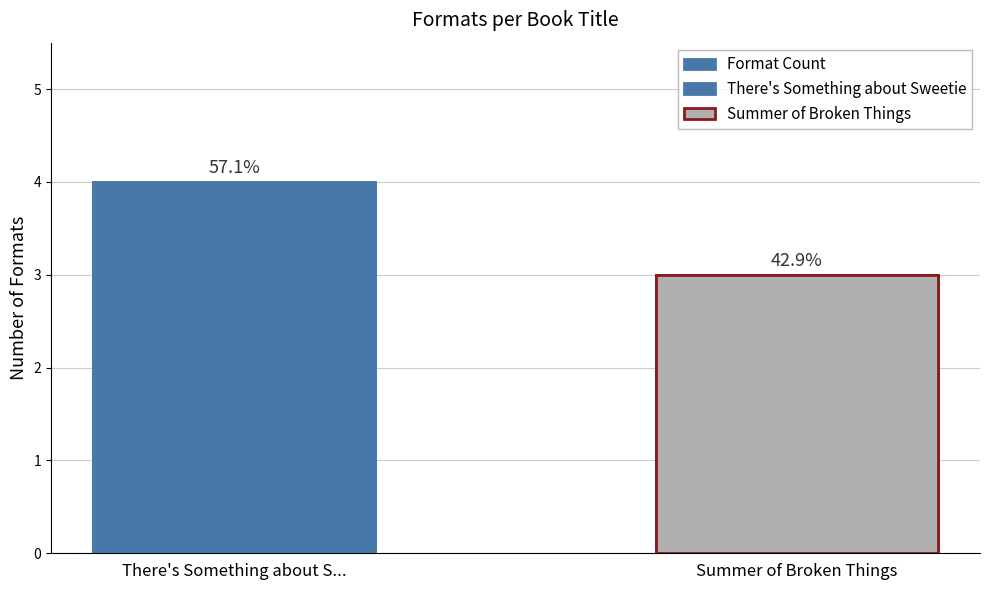

Reading left to right, extract all data points from this chart.

4	3